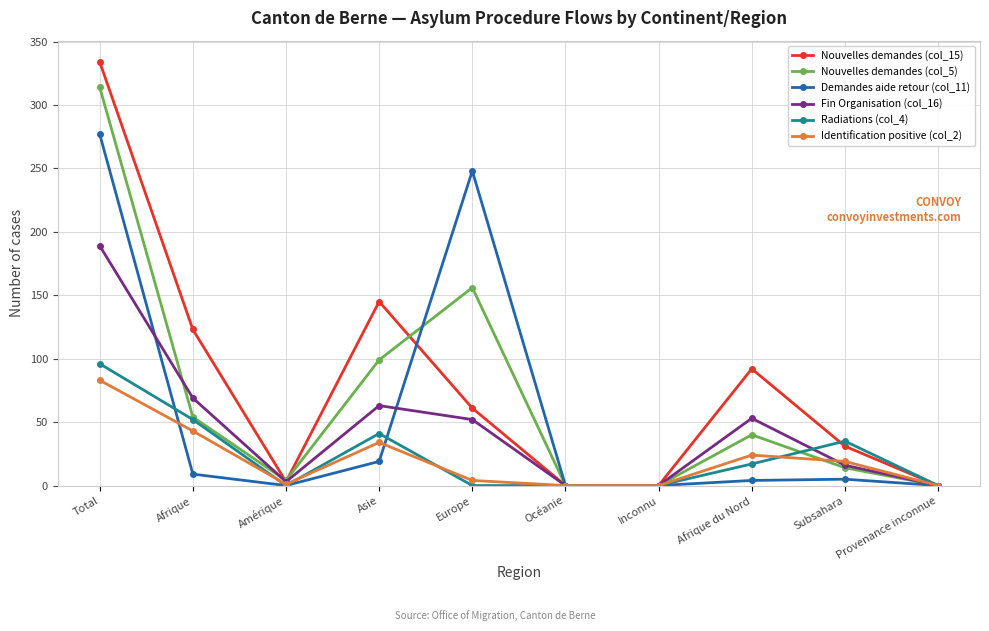

Where is the first local maximum for Demandes aide retour (col_11)?

Europe